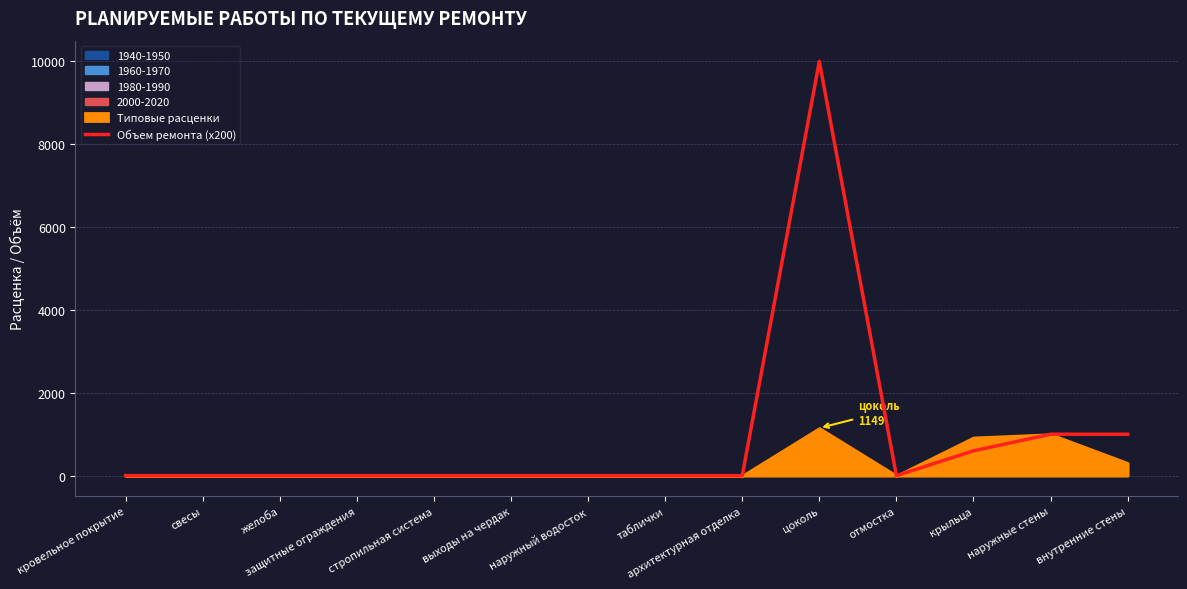

How many values are above zero?

4